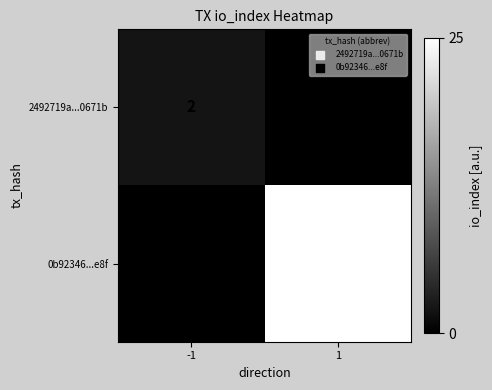

Rank the series at -1 from highest to lowest value.

2492719a...0671b, 0b92346...e8f